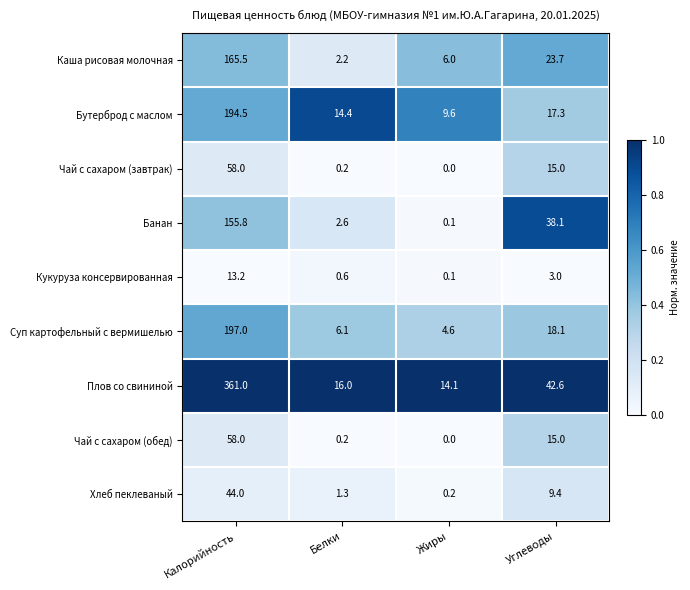

Is it true that Чай с сахаром (завтрак) equals 0.2 at Белки?

True